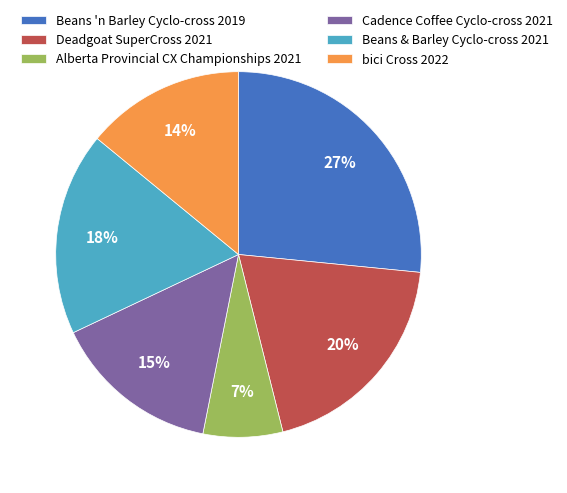

To the nearest percent, what is the combined percentage of Cadence Coffee Cyclo-cross 2021 and bici Cross 2022?

29%